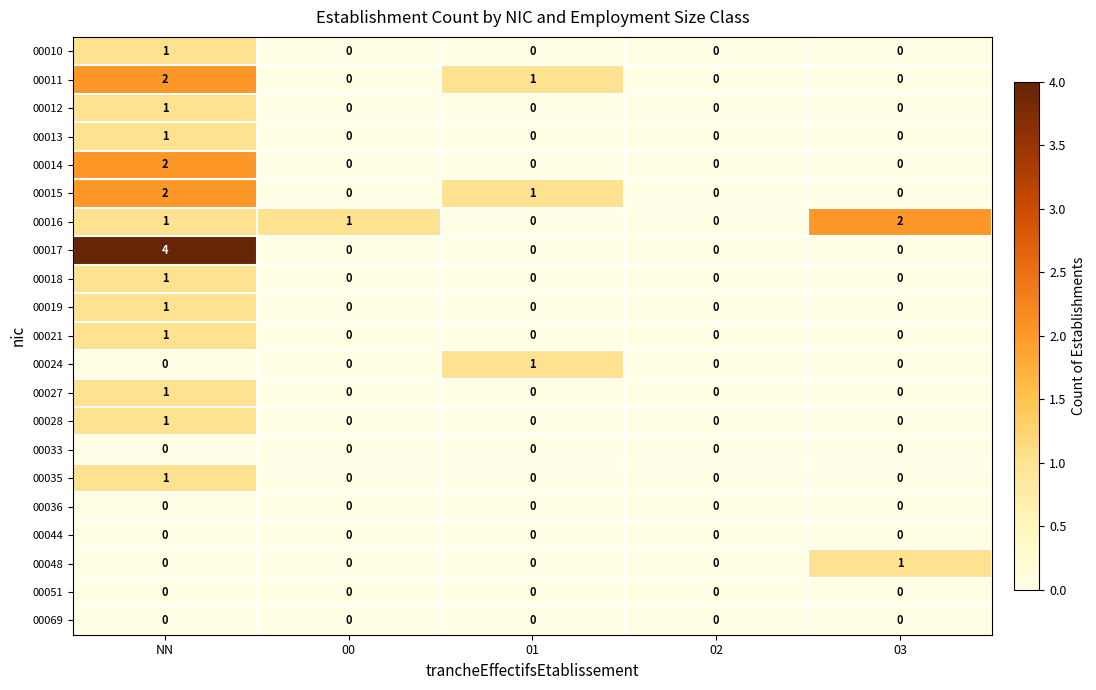

Which series has the widest spread of values?

00017